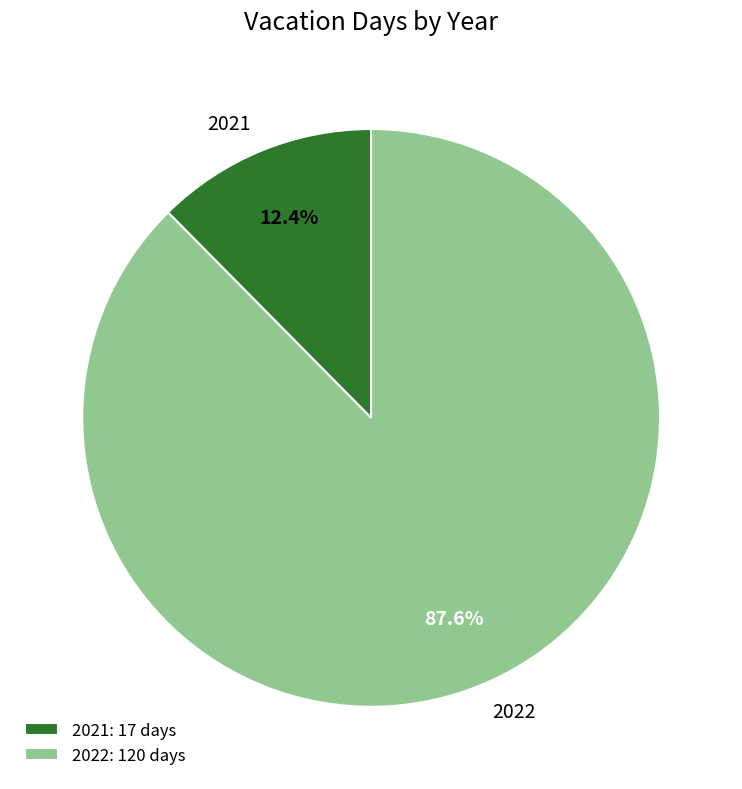

Count the number of slices in the pie.

2